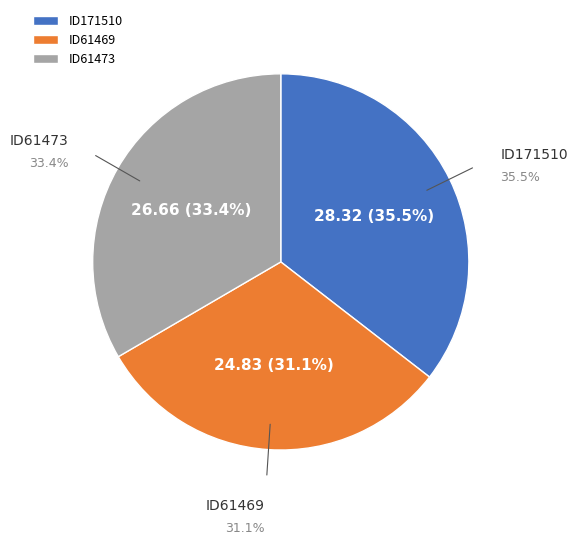

How many slices are in this pie chart?

3